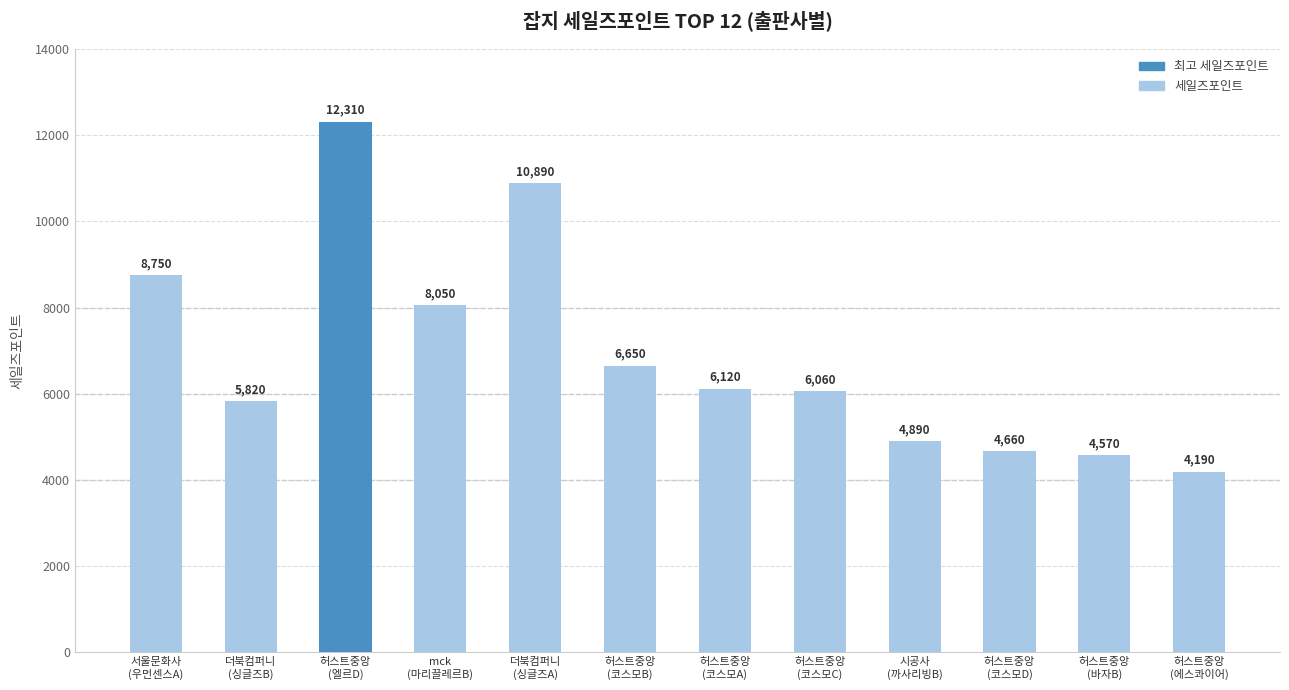

Where is the data nearest to the value 8250?

mck
(마리끌레르B)